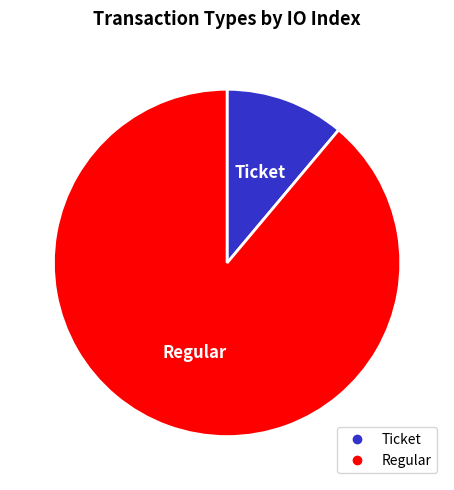

Approximately how many times larger is the value at Regular compared to Ticket?

8.0